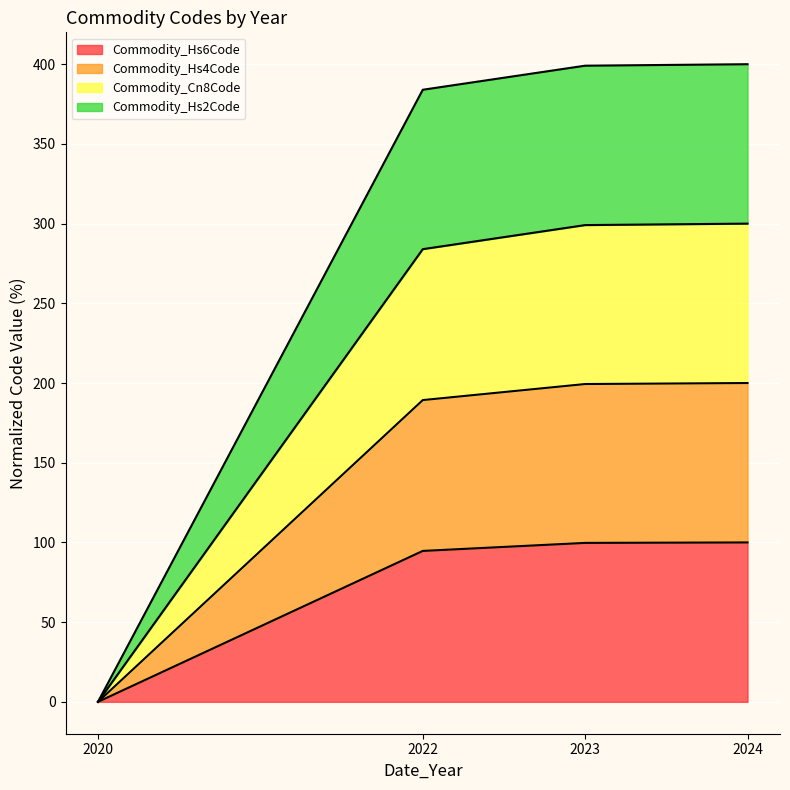

What is the maximum value shown in the chart?

400.0